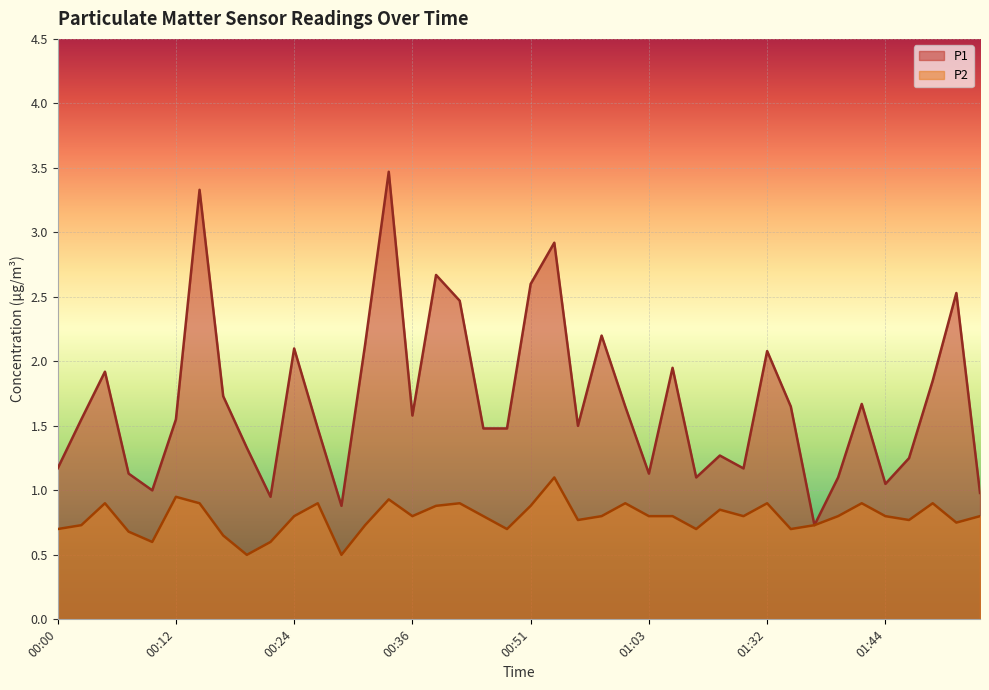

What is the approximate value of P1 at 00:27?

1.5